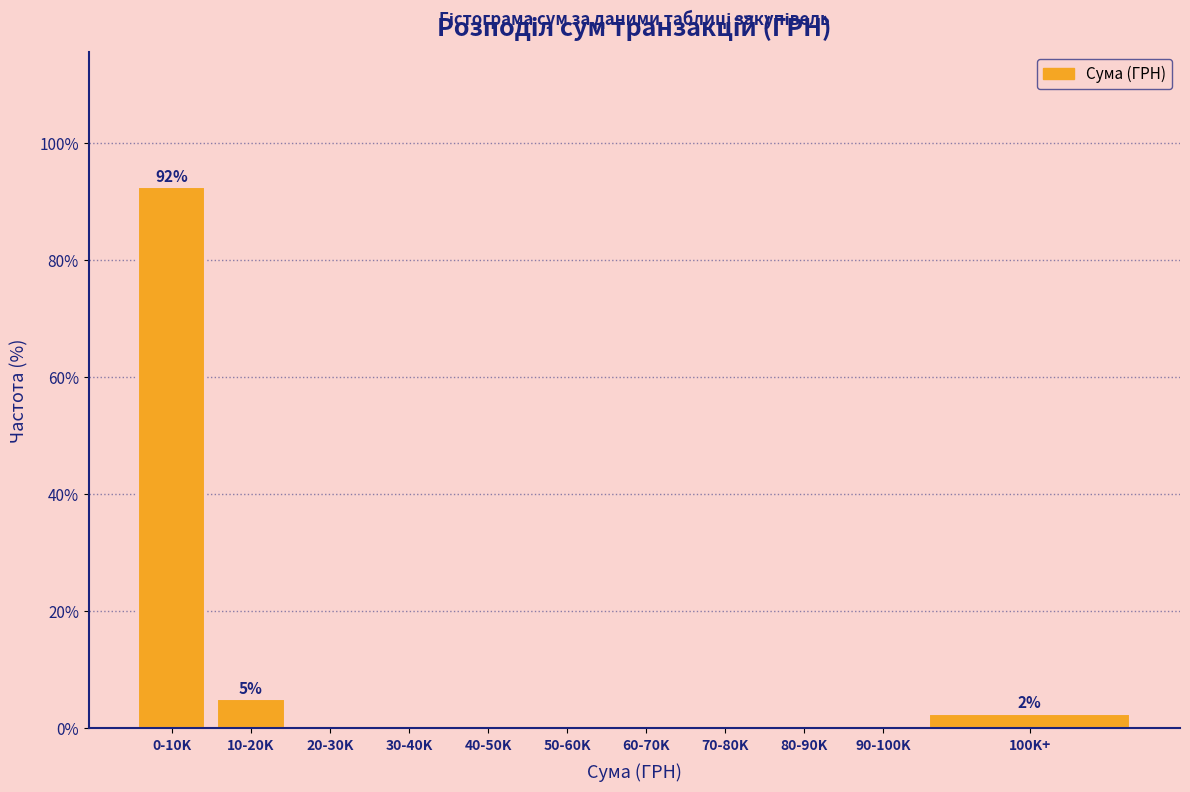

Reading left to right, extract all data points from this chart.

0-10K=92.5	10-20K=5.0	20-30K=0.0	30-40K=0.0	40-50K=0.0	50-60K=0.0	60-70K=0.0	70-80K=0.0	80-90K=0.0	90-100K=0.0	100K+=2.5